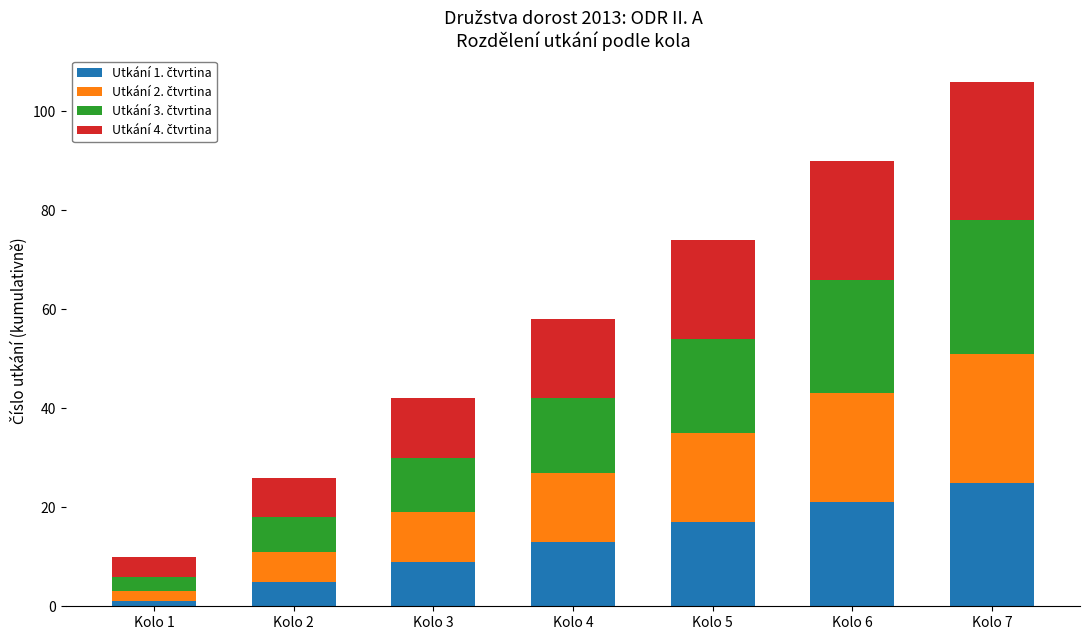

At which category is the sum across all series the highest?

Kolo 7